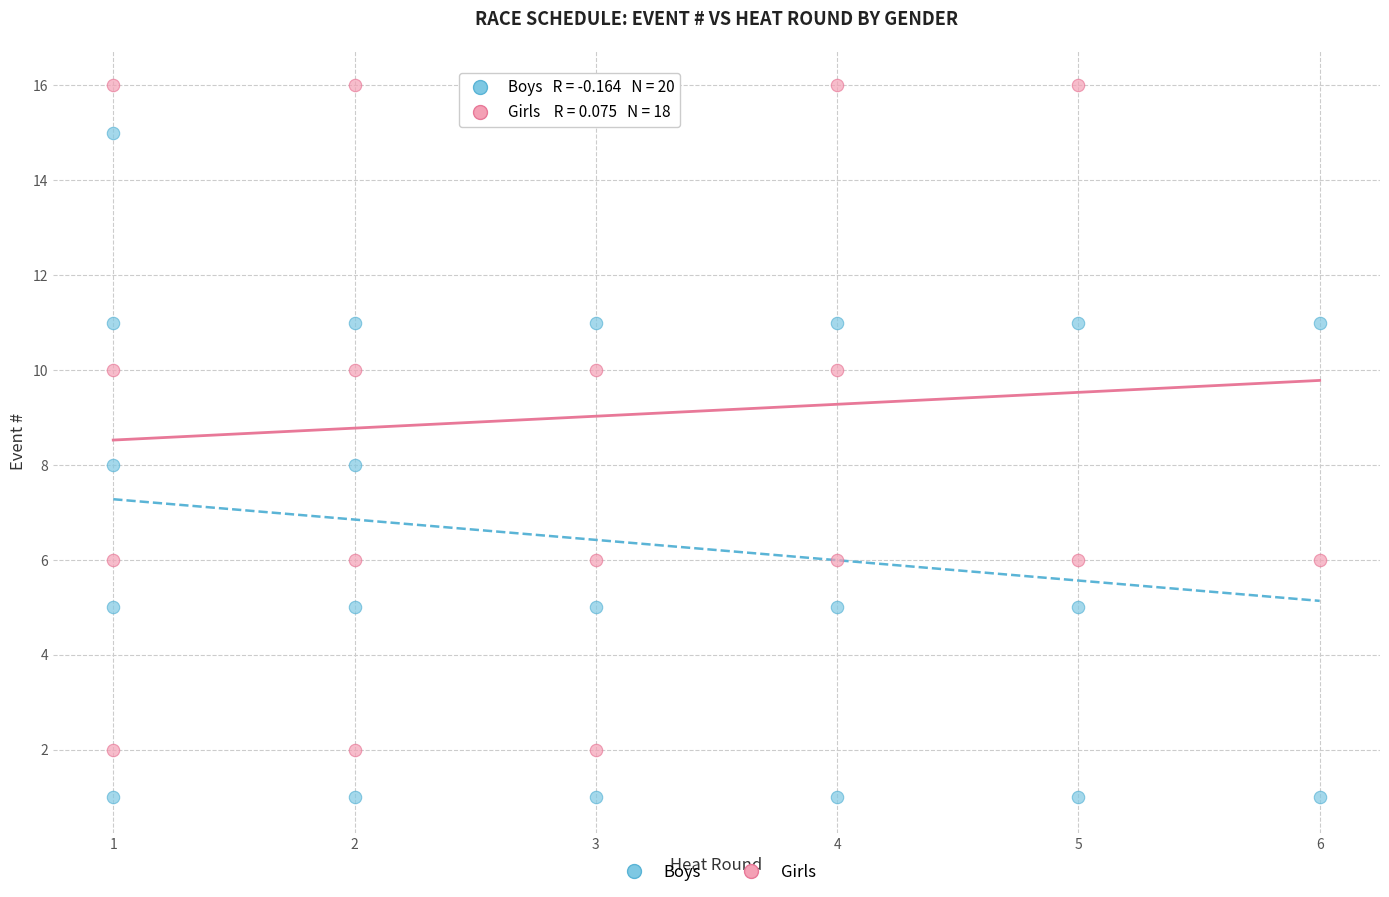

Which series contains the lowest Y value?

Boys